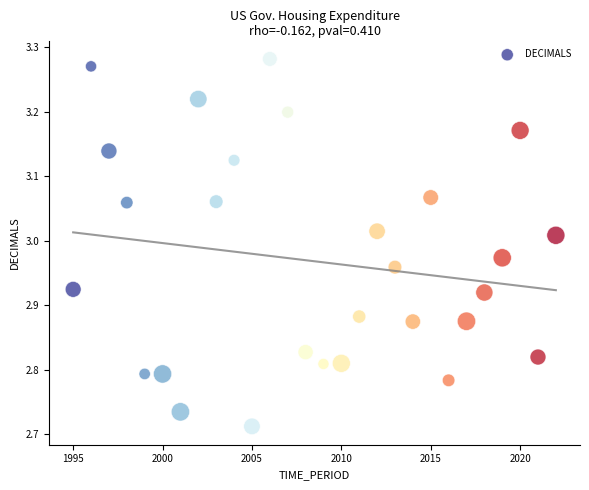

What is the range of Y values (max minus min)?

0.6